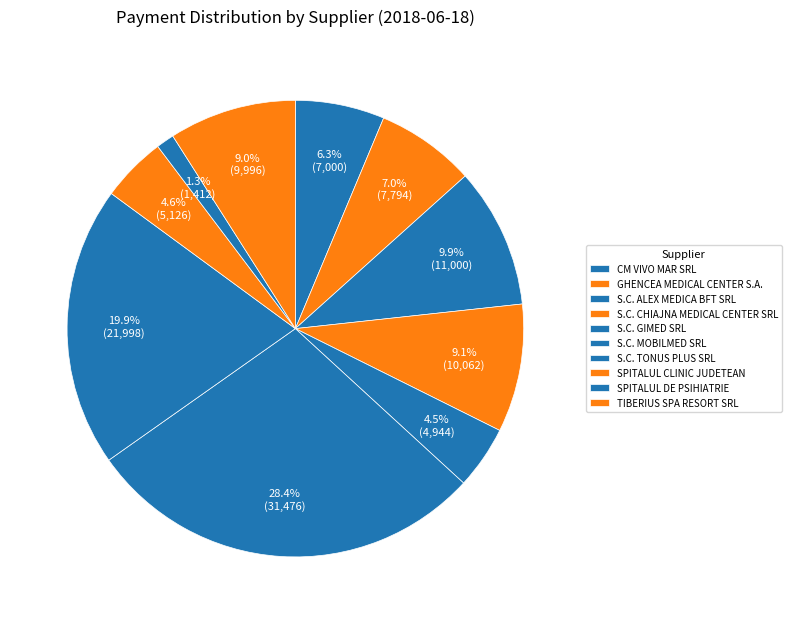

Count the number of slices in the pie.

10